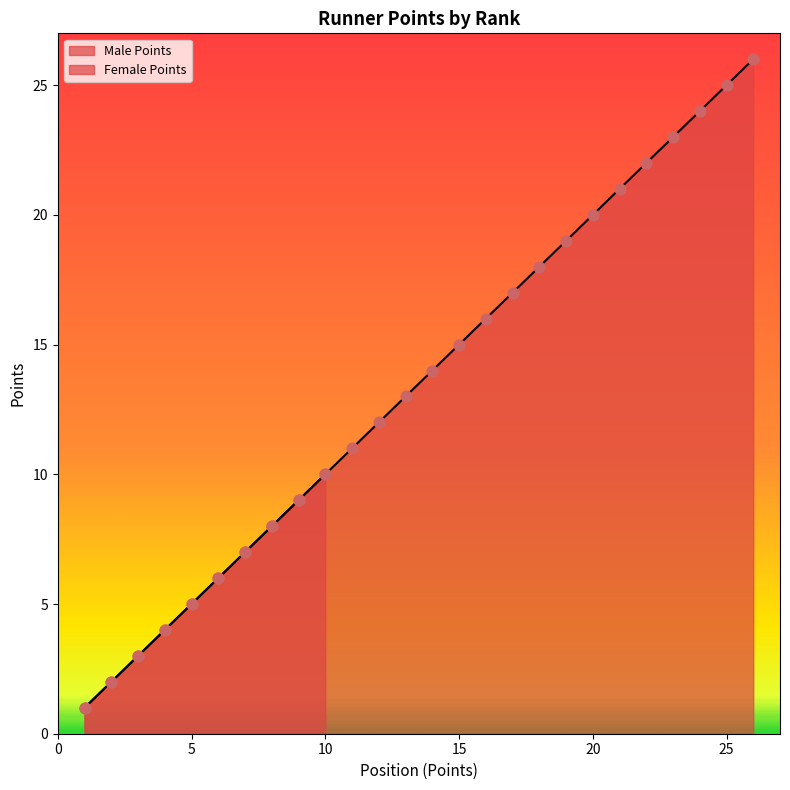

What is the ratio of the value at 3 to the value at 26?

0.1